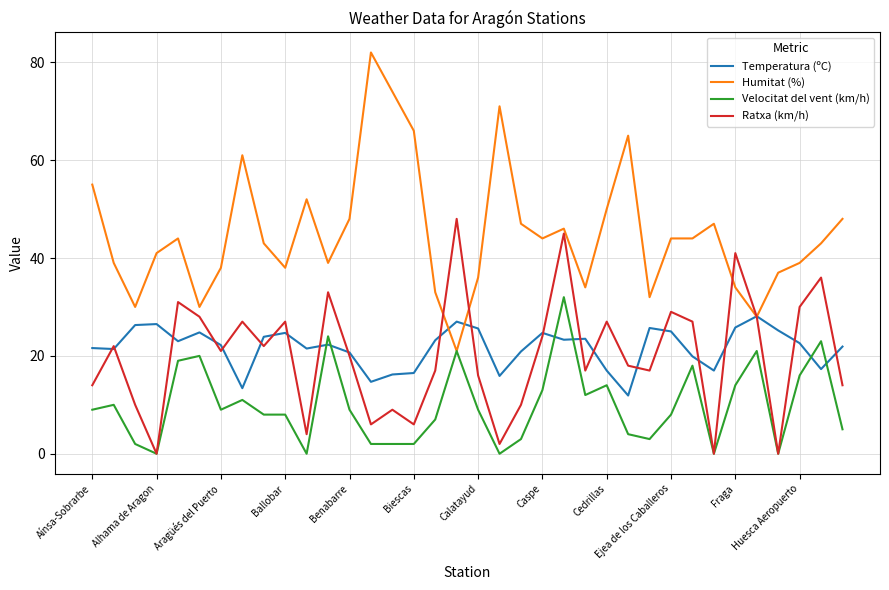

Which series has the largest range (max minus min)?

Humitat (%)